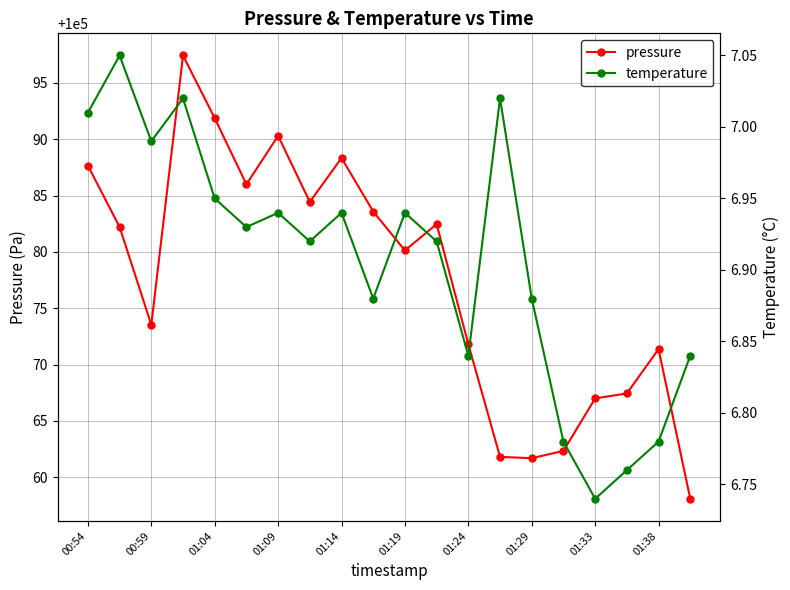

What is the smallest value displayed?

6.7